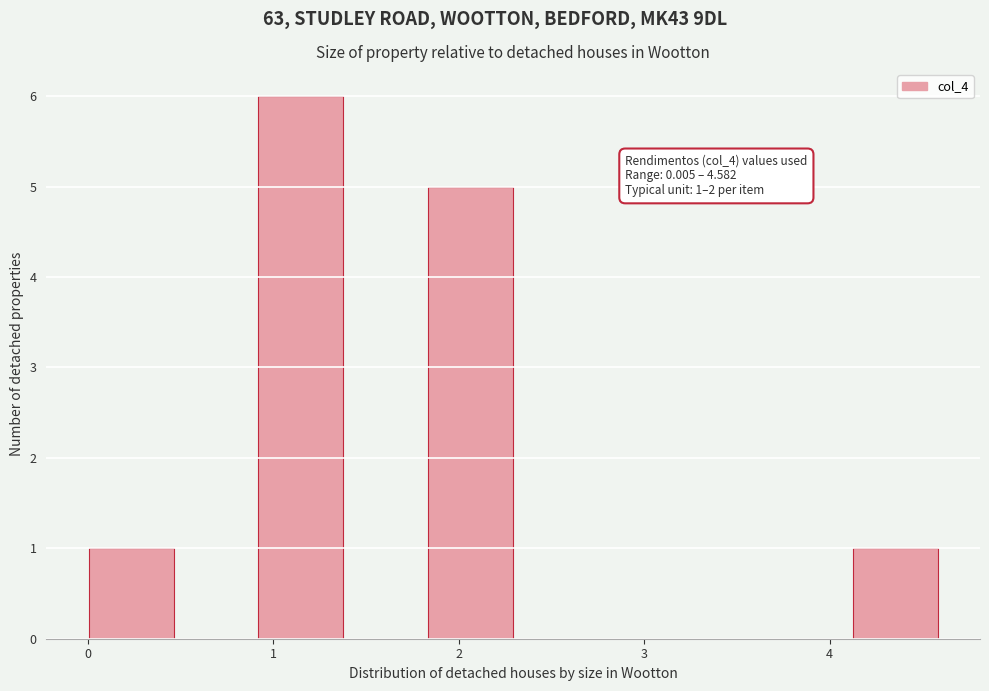

Which range on the x-axis has the tallest bar?

0.9 to 1.4